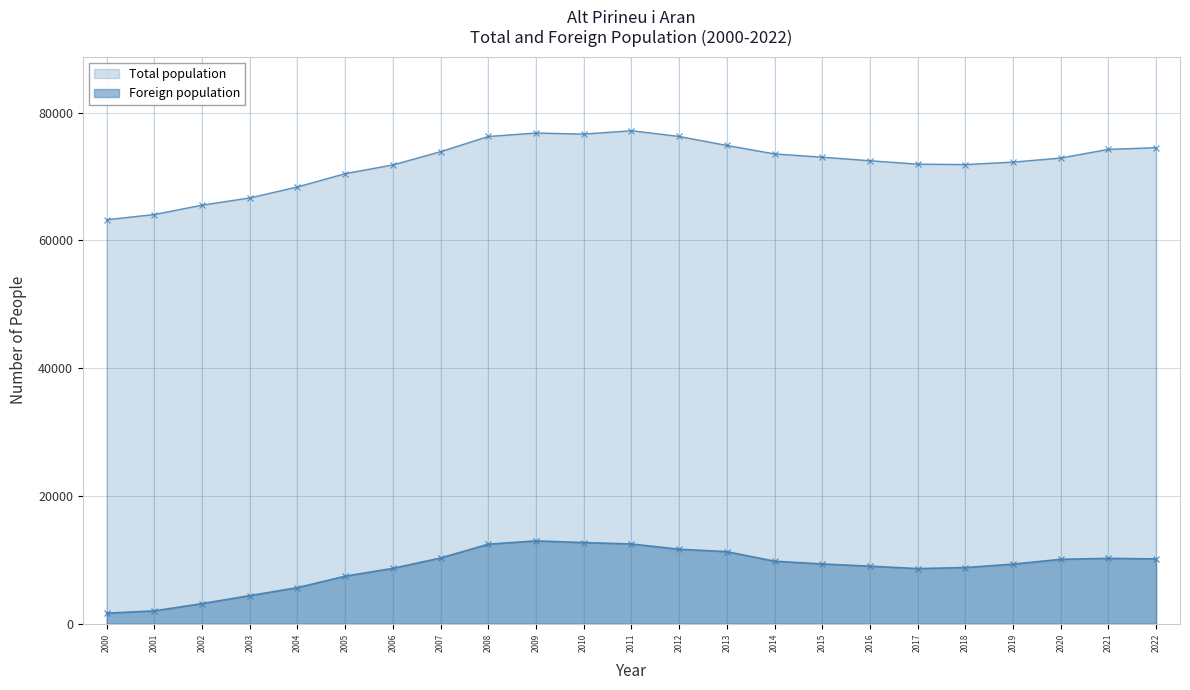

Which series changed the most between 2015 and 2014?

Total population